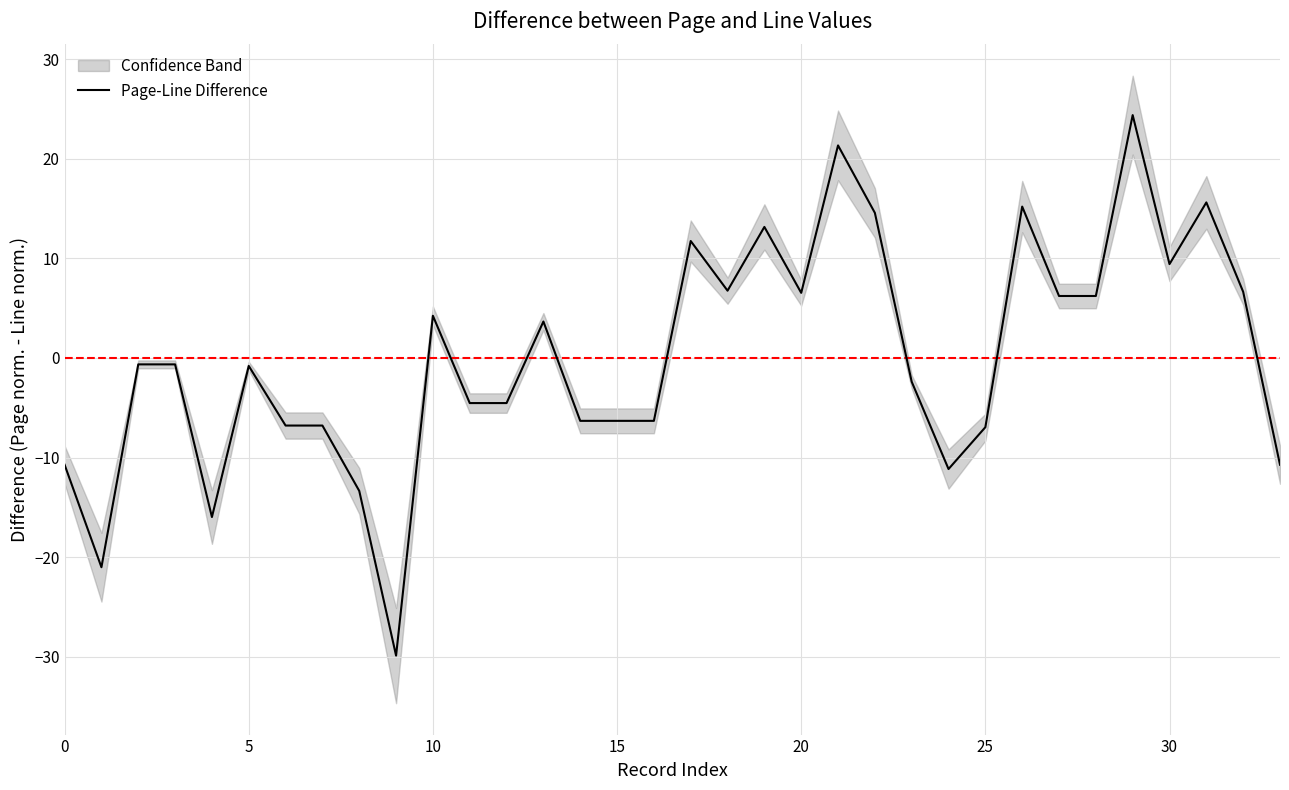

Is it true that Page-Line Difference equals -17.2 at 0?

False